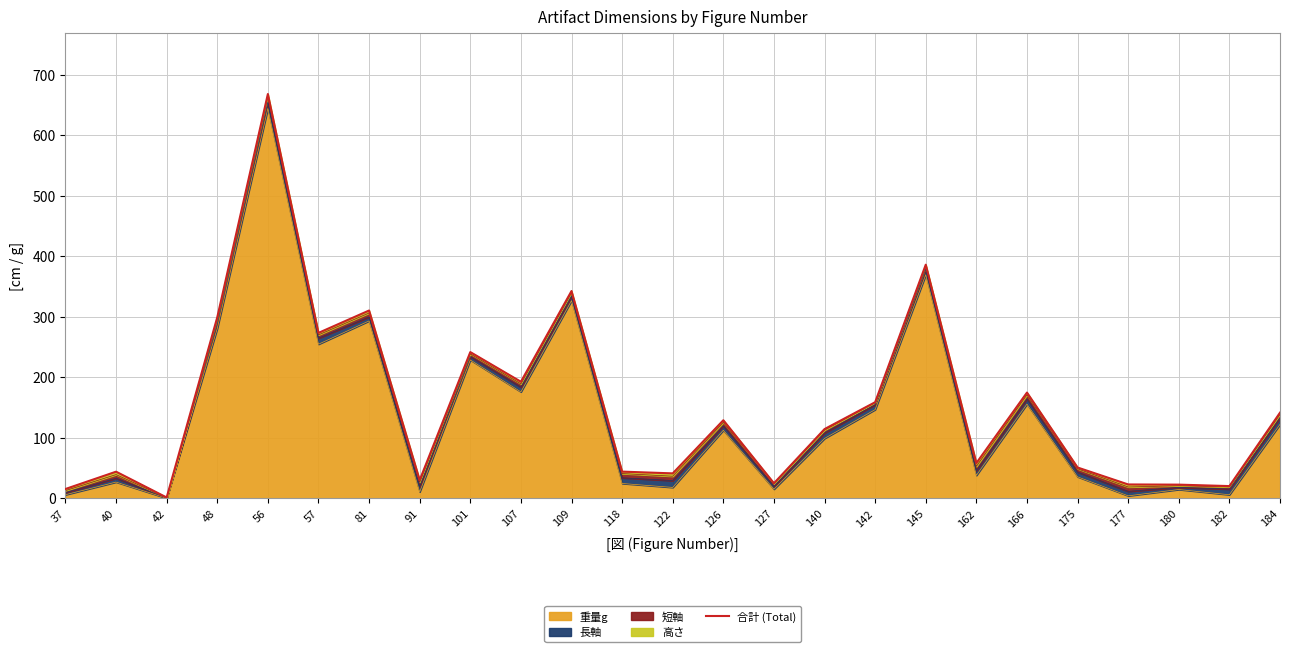

Reading left to right, transcribe all the data shown in this chart.

15.3	43.9	1.3	299.0	667.9	273.2	310.2	29.9	241.5	192.5	342.4	44.0	41.1	128.9	24.8	114.3	158.7	385.9	58.1	174.6	50.8	22.8	22.5	20.1	141.4